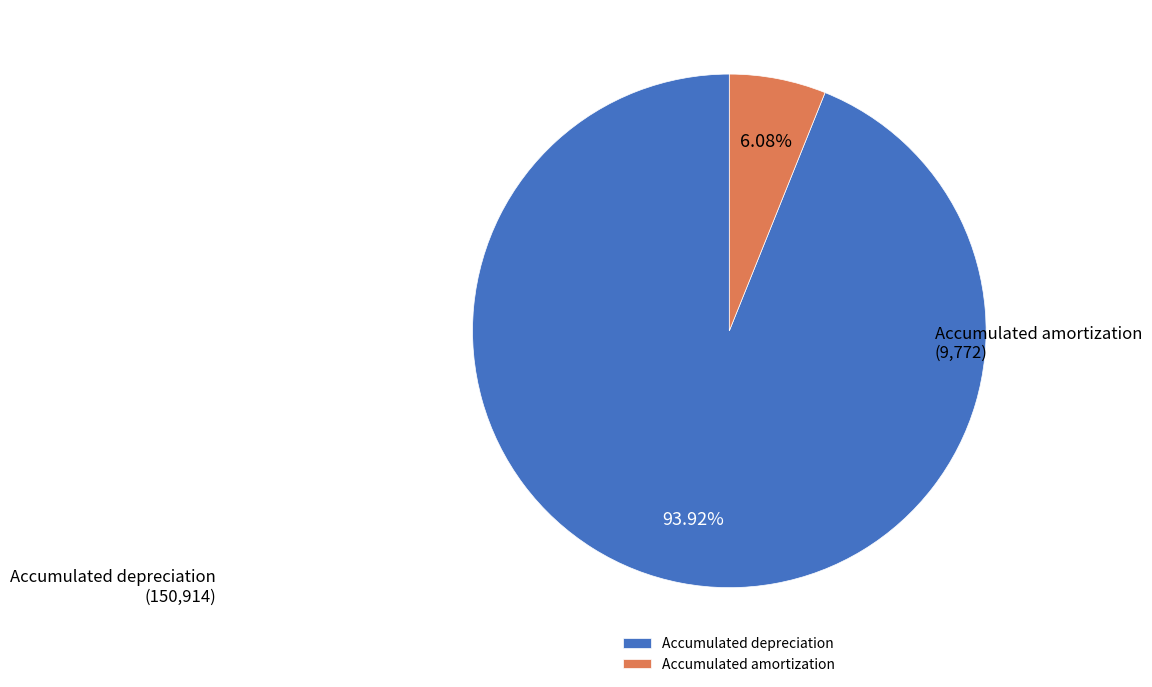

Count the number of slices in the pie.

2